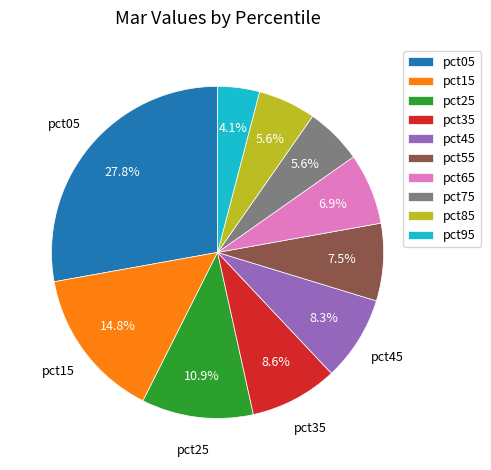

Count the number of slices in the pie.

10